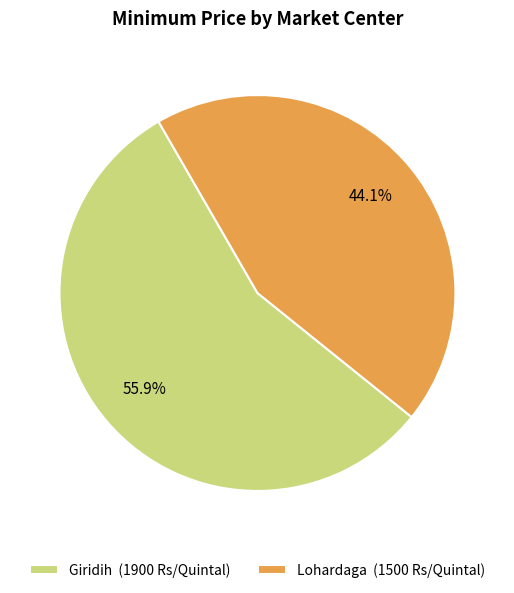

The Giridih slice represents 44% of the pie. True or false?

False